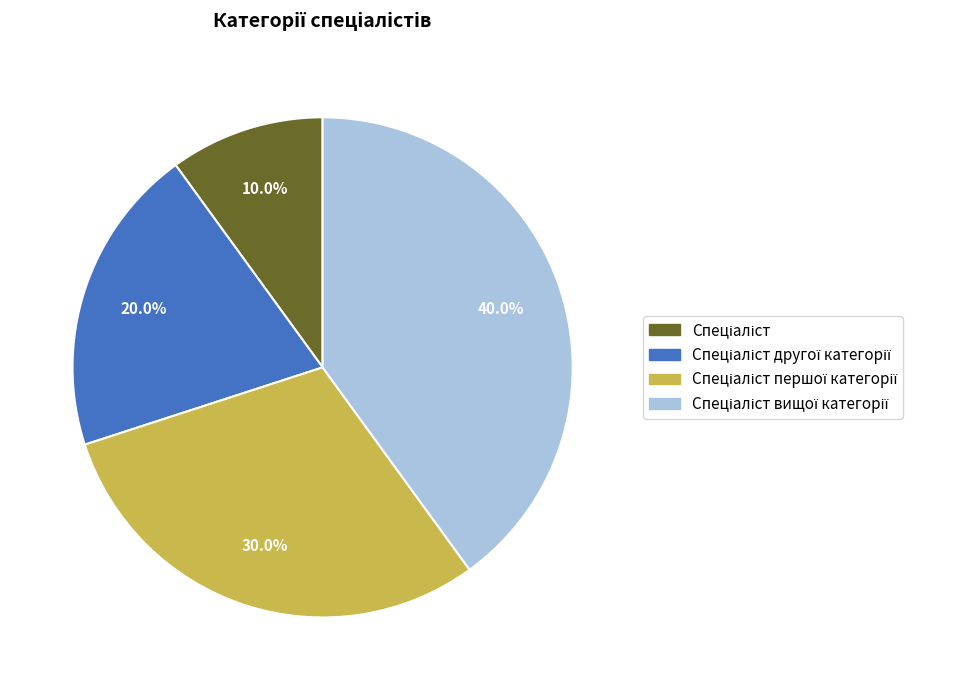

Count the number of slices in the pie.

4